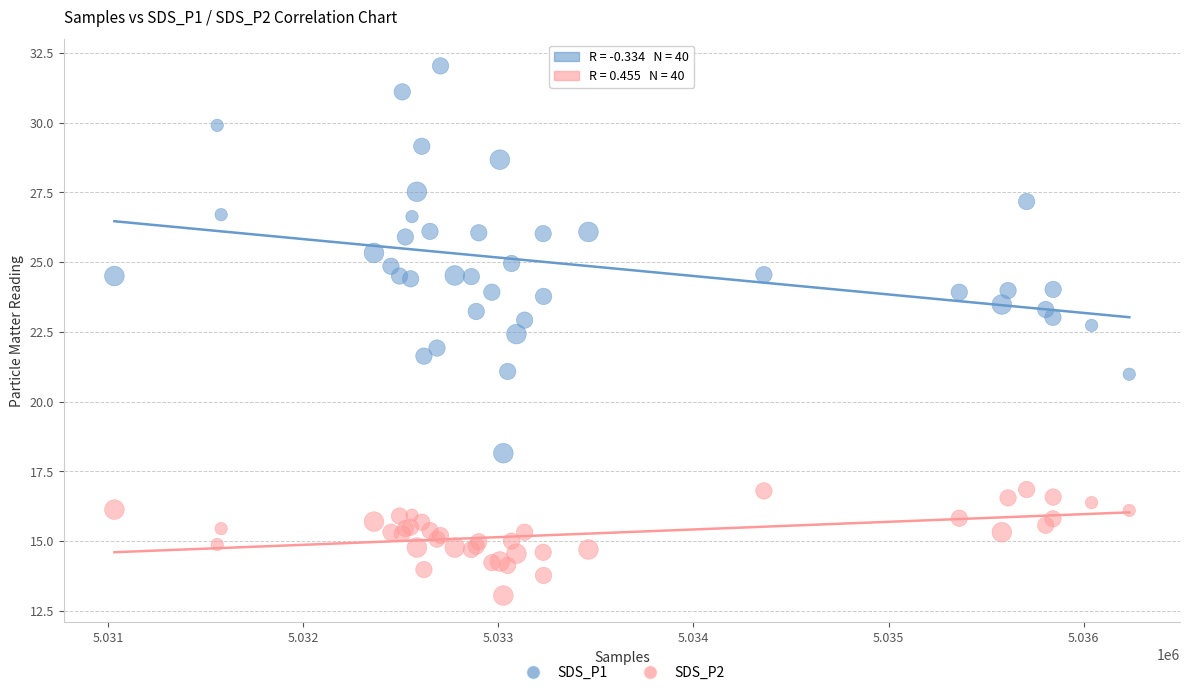

Which series has the widest spread of Y values?

SDS_P1